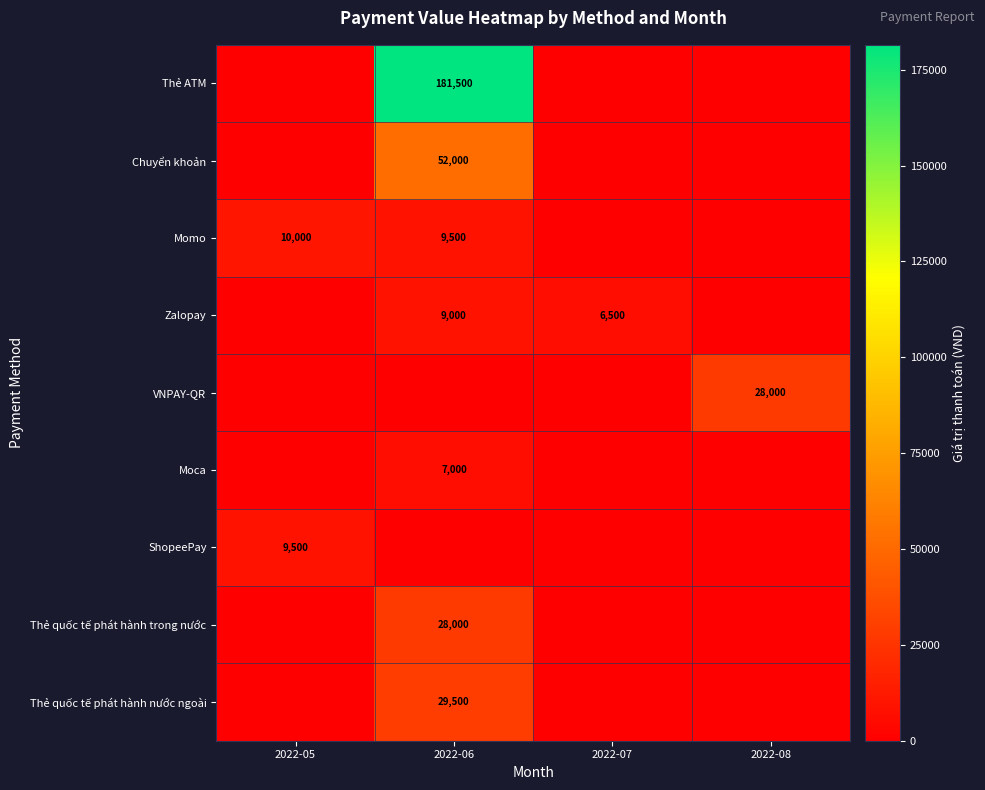

The Momo series shows 9500 at 2022-06. True or false?

True